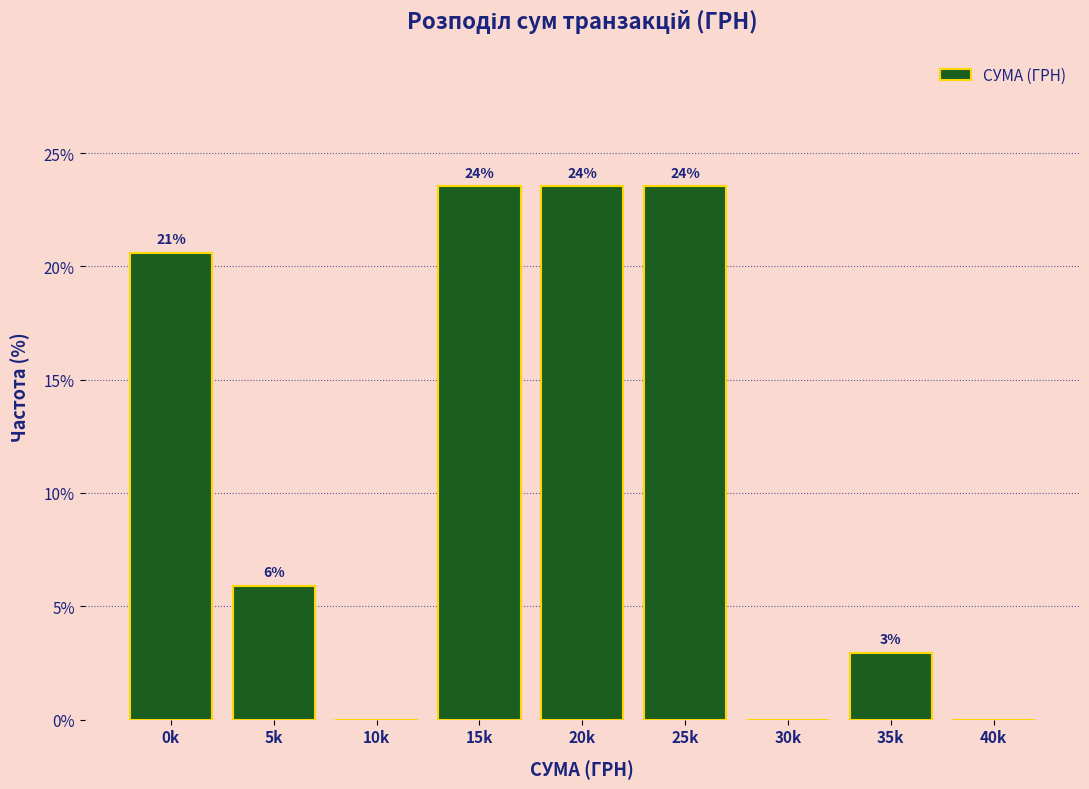

Are the bars horizontal?

No